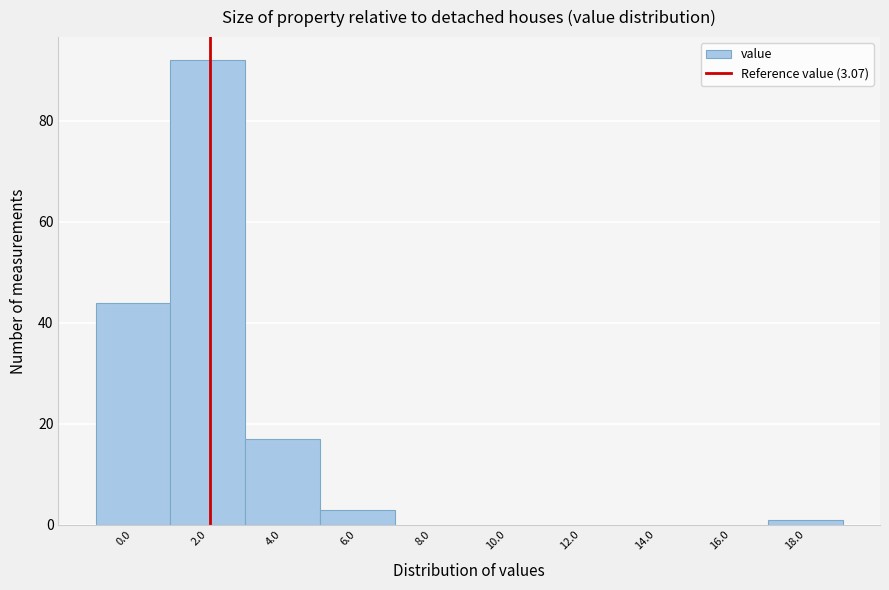

Reading left to right, extract all data points from this chart.

0.0=44	2.0=92	4.0=17	6.0=3	8.0=0	10.0=0	12.0=0	14.0=0	16.0=0	18.0=1